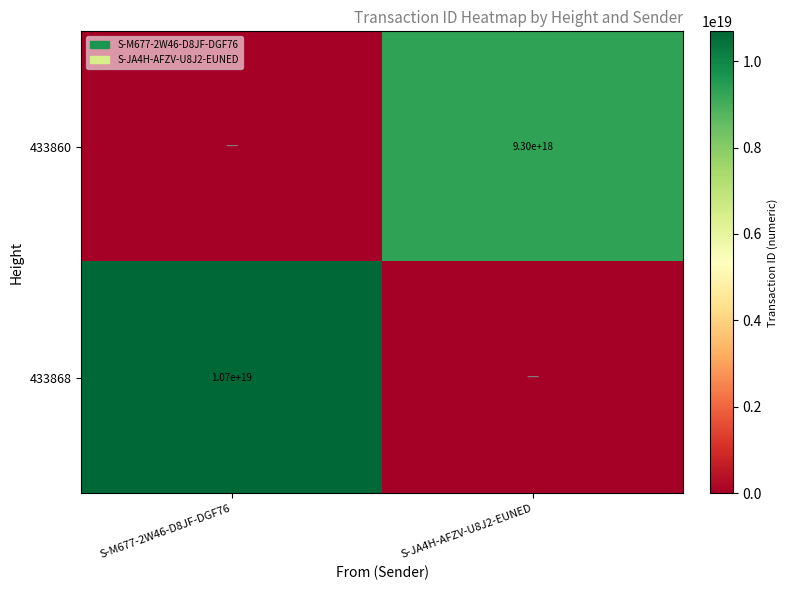

The value of 433868 at S-M677-2W46-D8JF-DGF76 is 15989856464848248832. True or false?

False